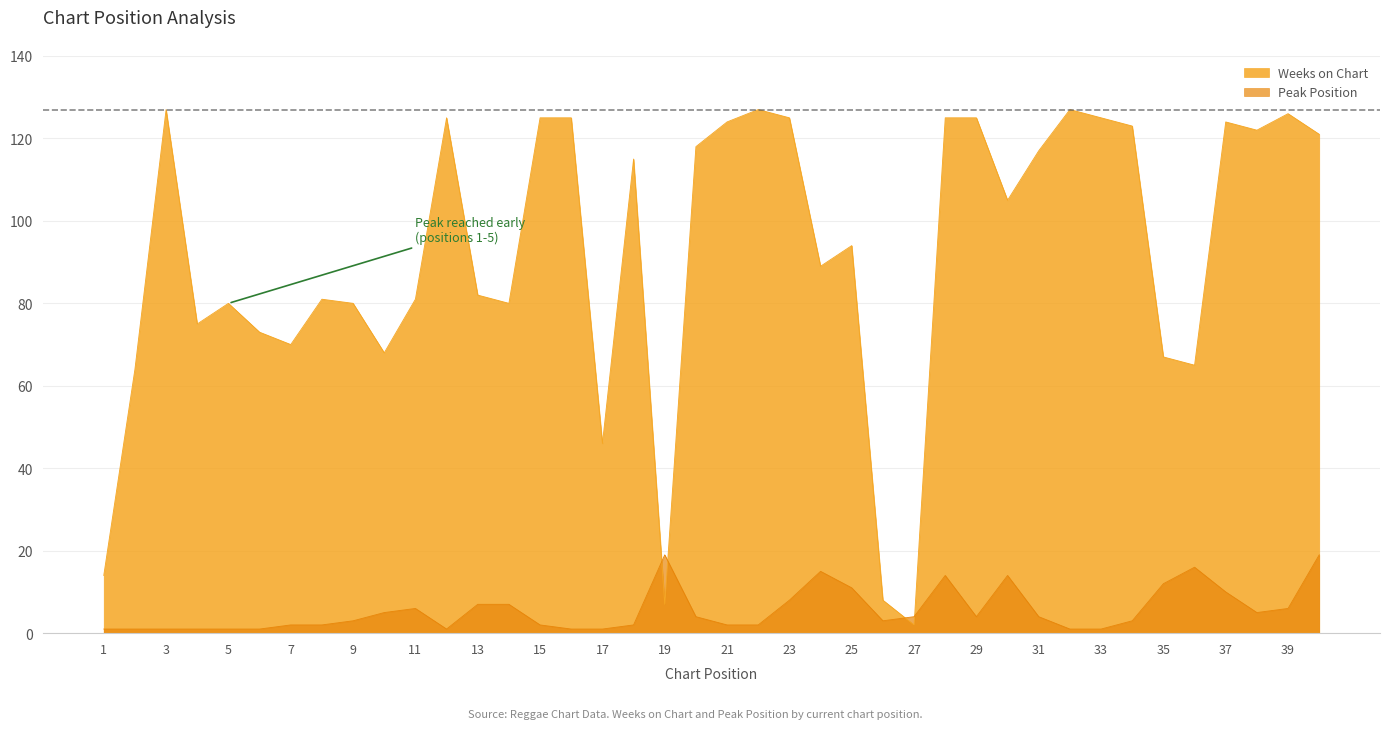

What is the minimum value for Peak Position?

1